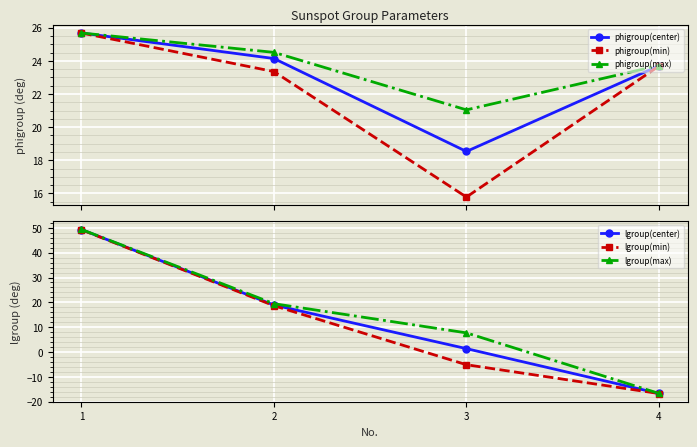

The lgroup(min) series shows -4.4 at 4. True or false?

False